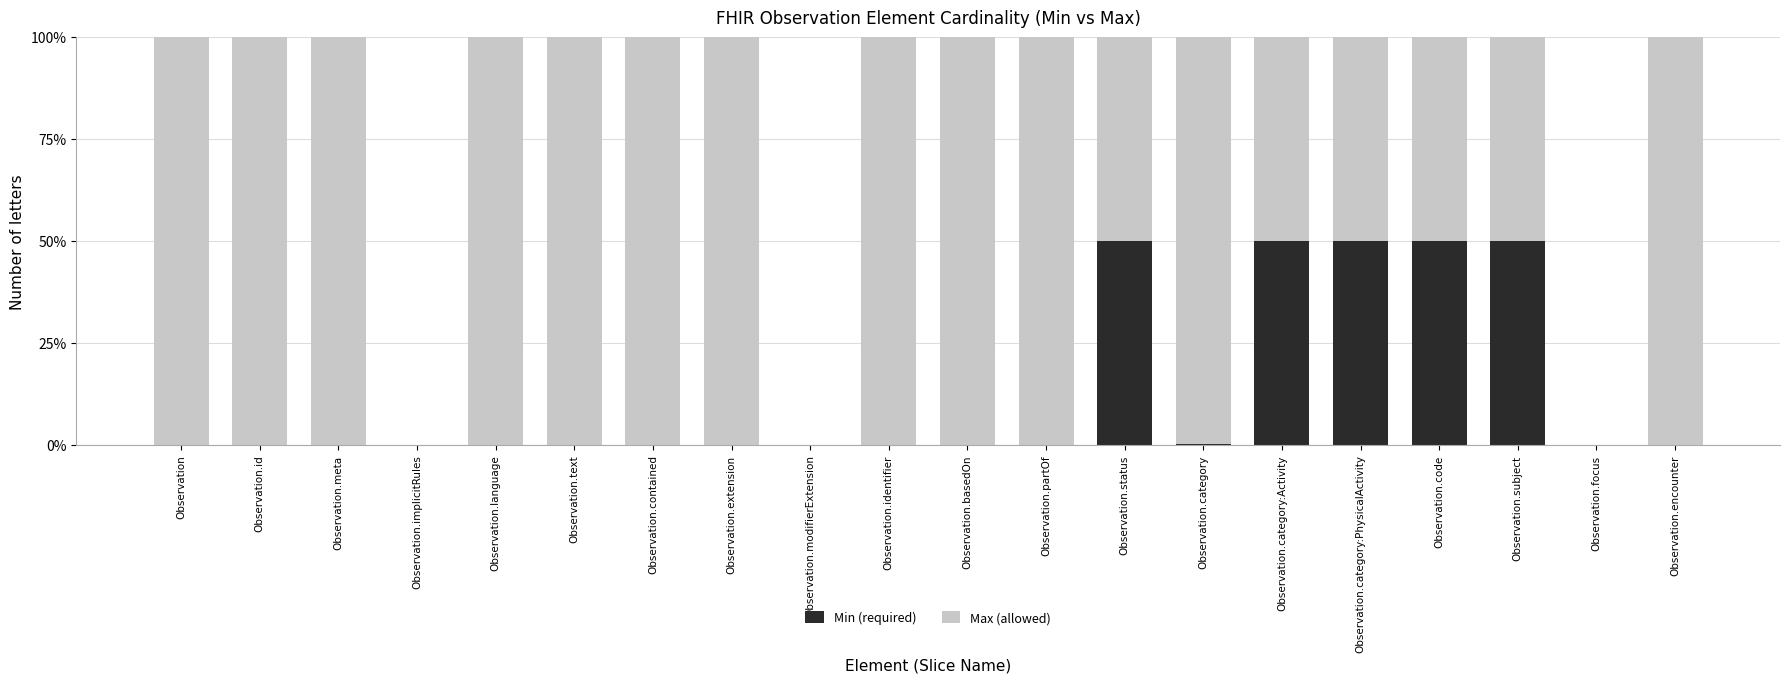

The value of Min (required) at Observation.identifier is -0.3. True or false?

False